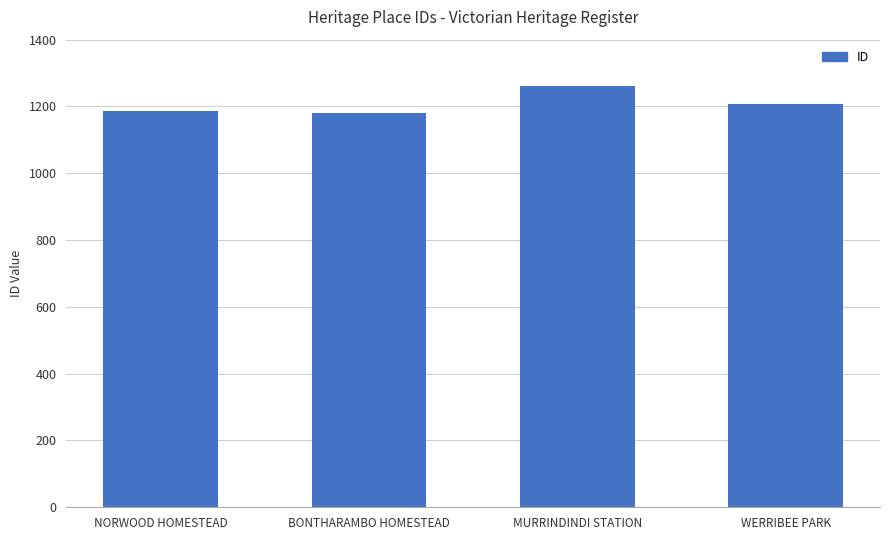

What is the minimum value shown in the chart?

1181